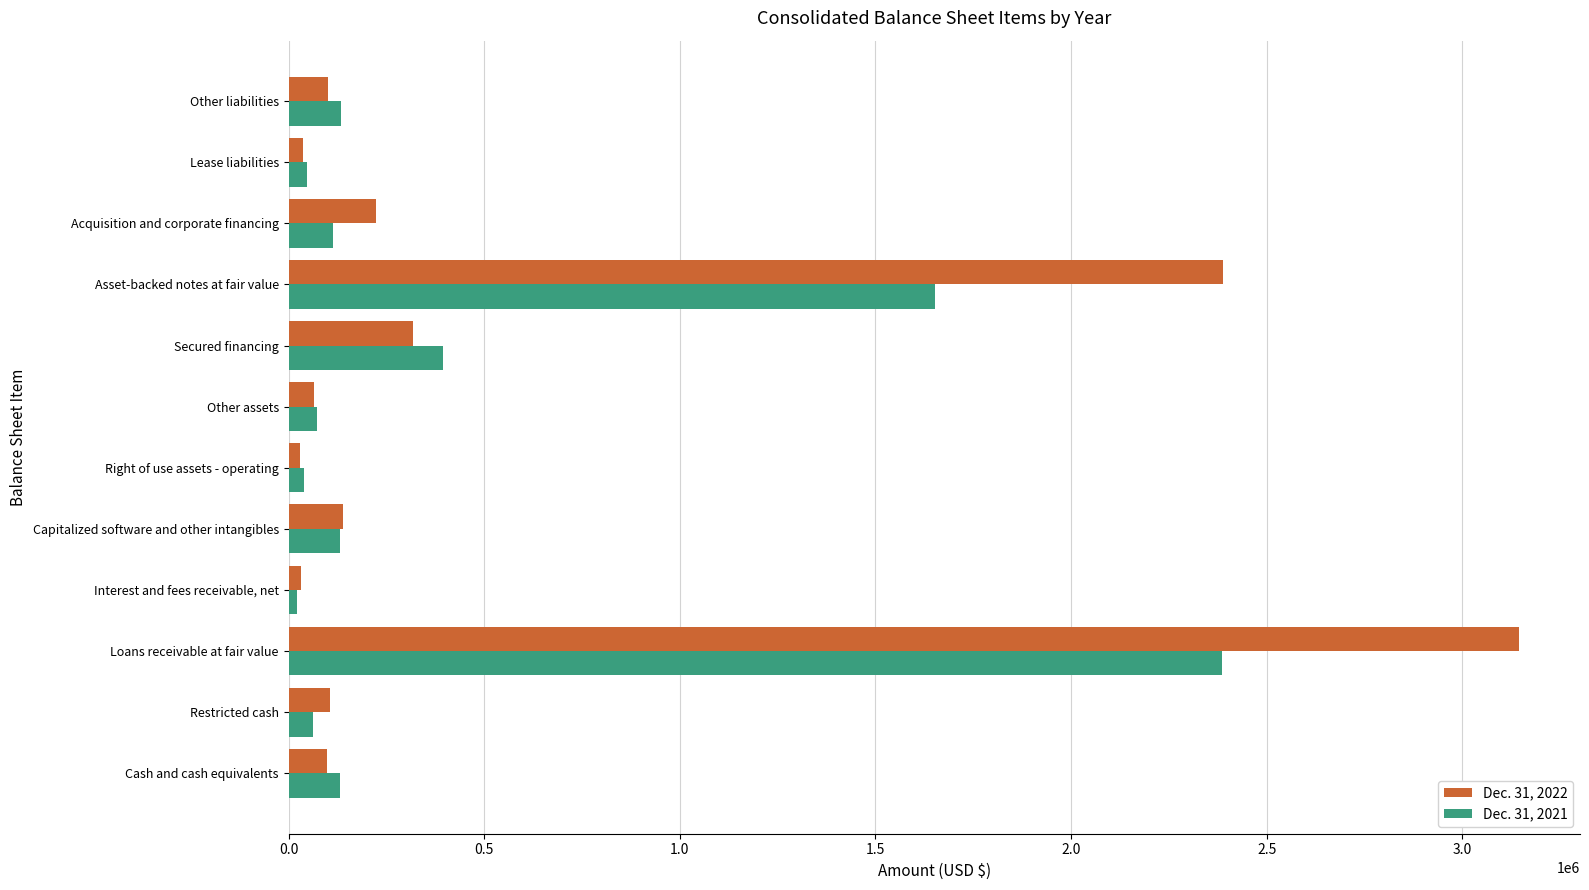

Which series has the widest spread of values?

Dec. 31, 2022